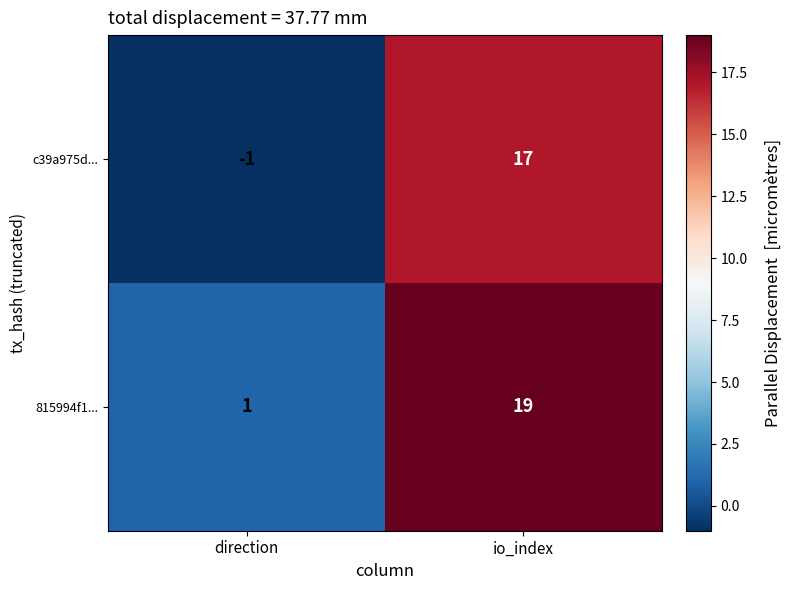

How many distinct data groups are displayed?

2